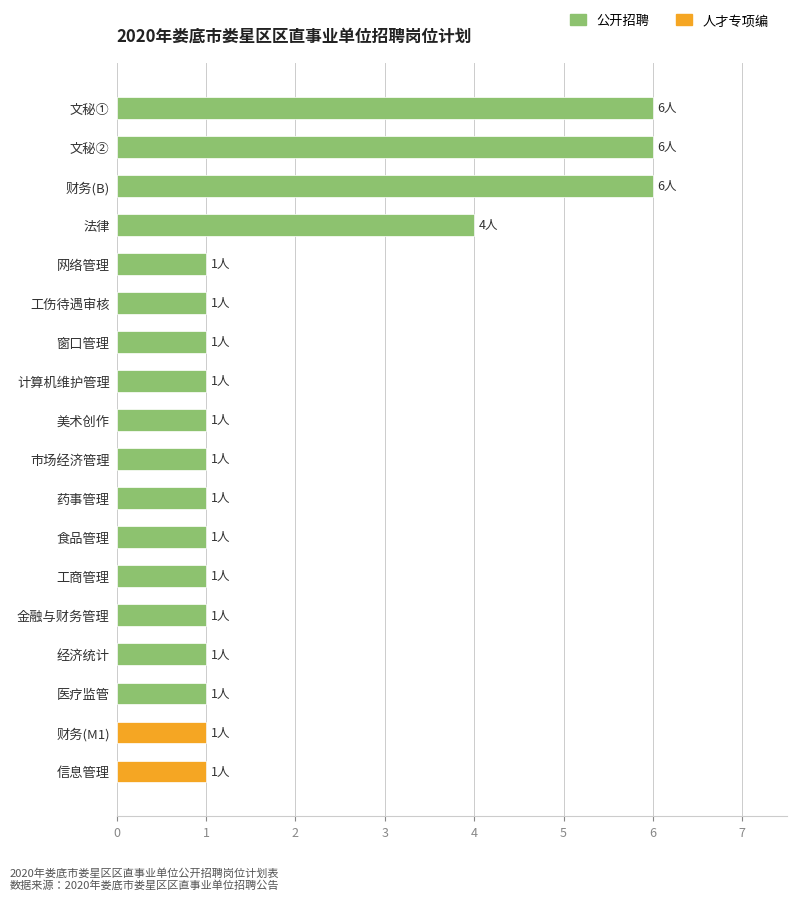

Reading top to bottom, list all the values displayed in this chart.

6	6	6	4	1	1	1	1	1	1	1	1	1	1	1	1	1	1